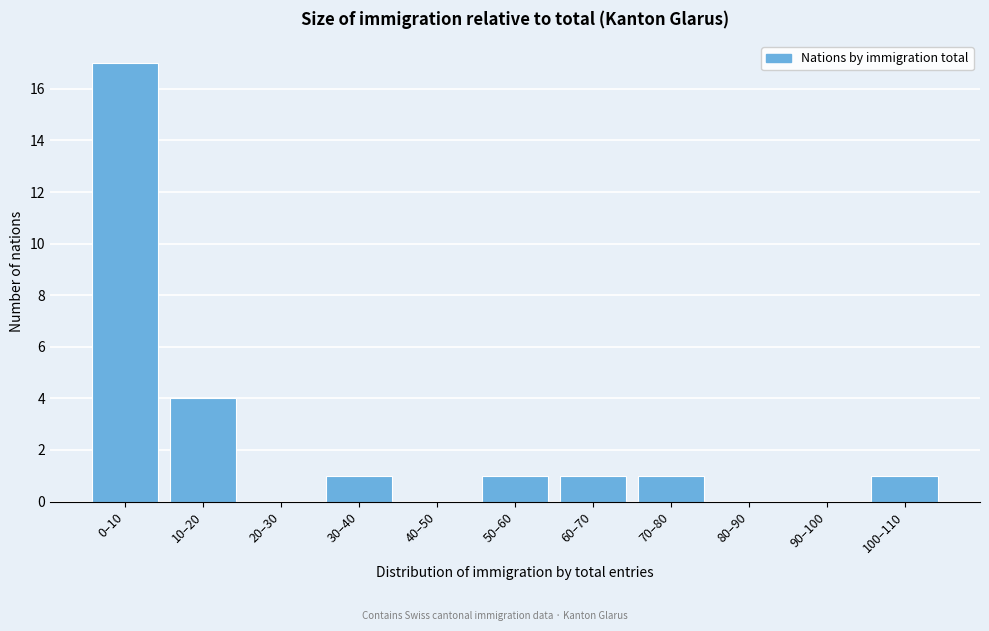

Reading right to left, list all the values displayed in this chart.

100–110=1	90–100=0	80–90=0	70–80=1	60–70=1	50–60=1	40–50=0	30–40=1	20–30=0	10–20=4	0–10=17